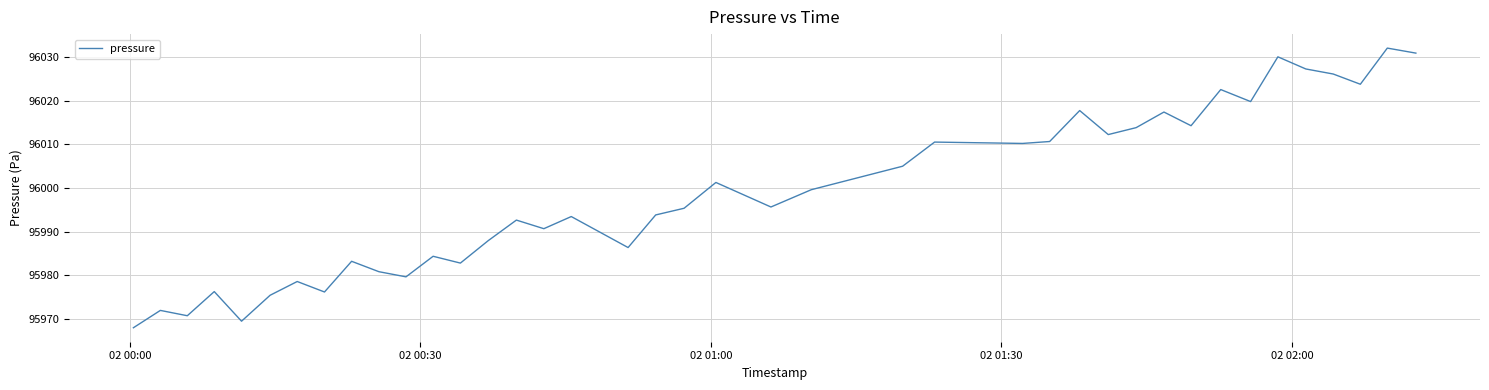

What is the difference between the maximum and minimum values?

64.1